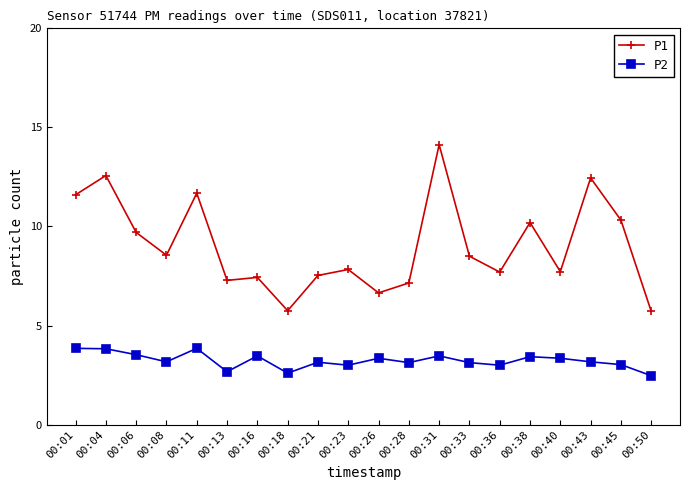

What is the minimum value for P1?

5.7